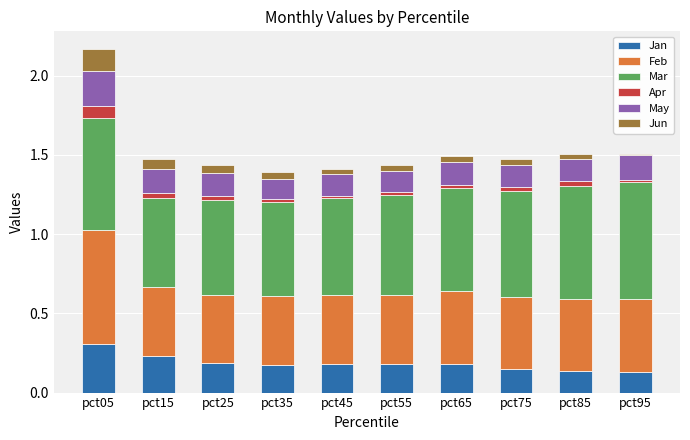

At which label does Jan reach its peak?

pct05